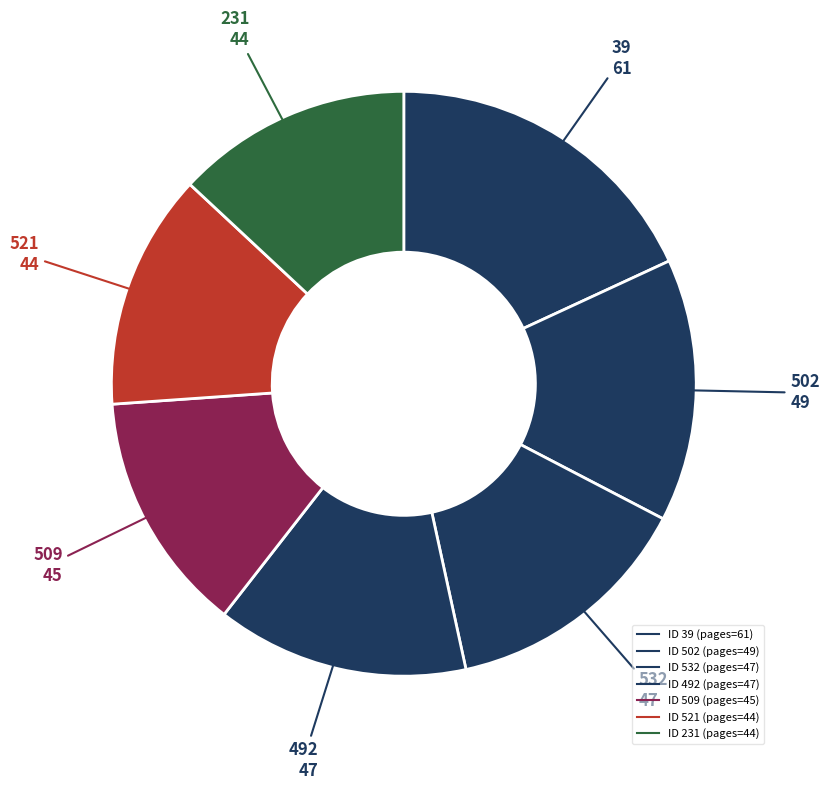

How many slices are in this pie chart?

7